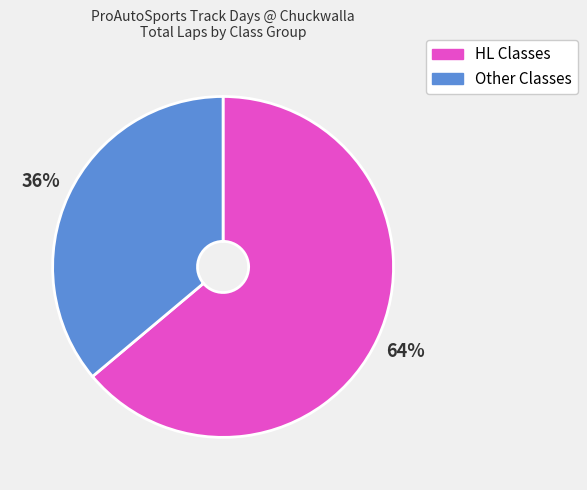

To the nearest percent, what is the difference between the largest and smallest slice percentages?

28%